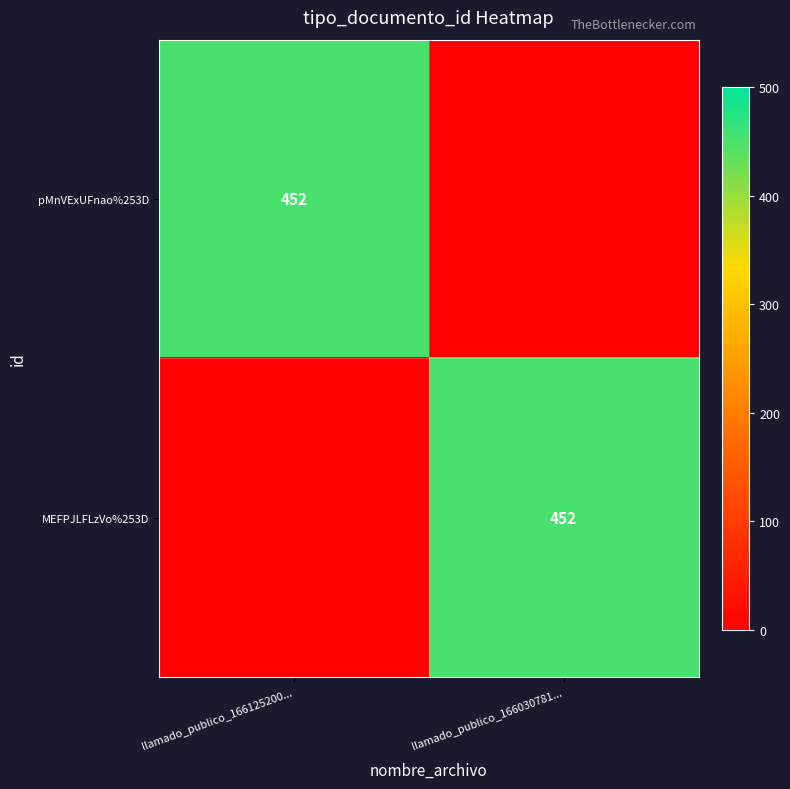

The MEFPJLFLzVo%253D series shows 791 at llamado_publico_166030781.... True or false?

False